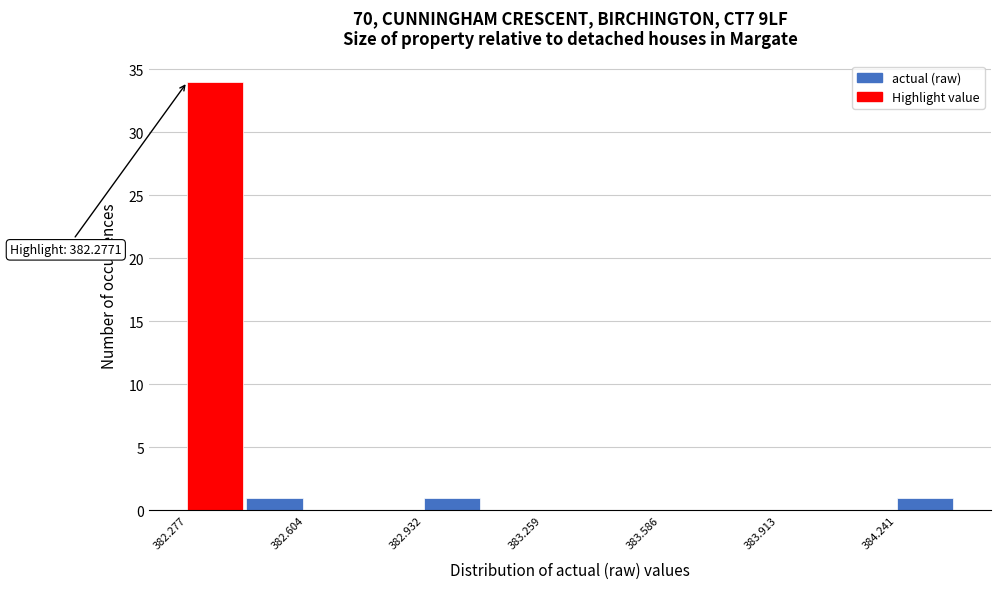

Read against the x-axis, roughly where is the centre of the tallest bar?

382.35